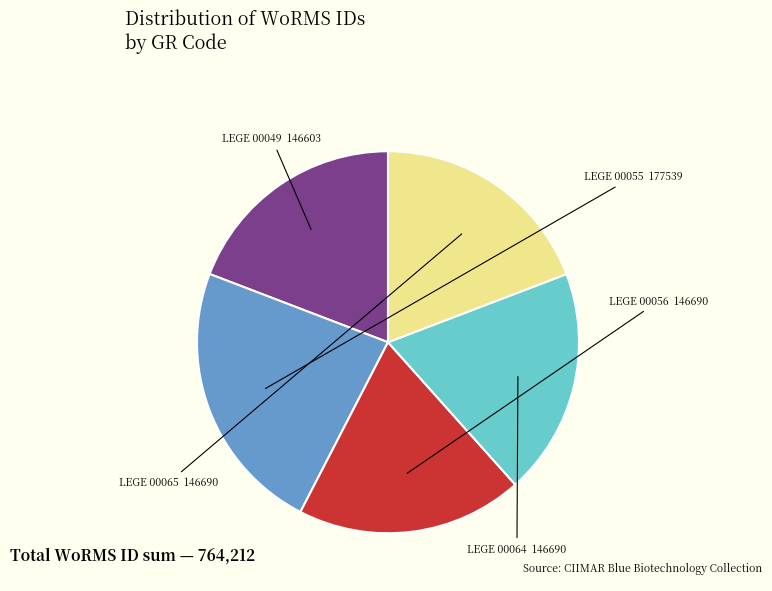

Is there any slice that represents more than half of the pie?

No